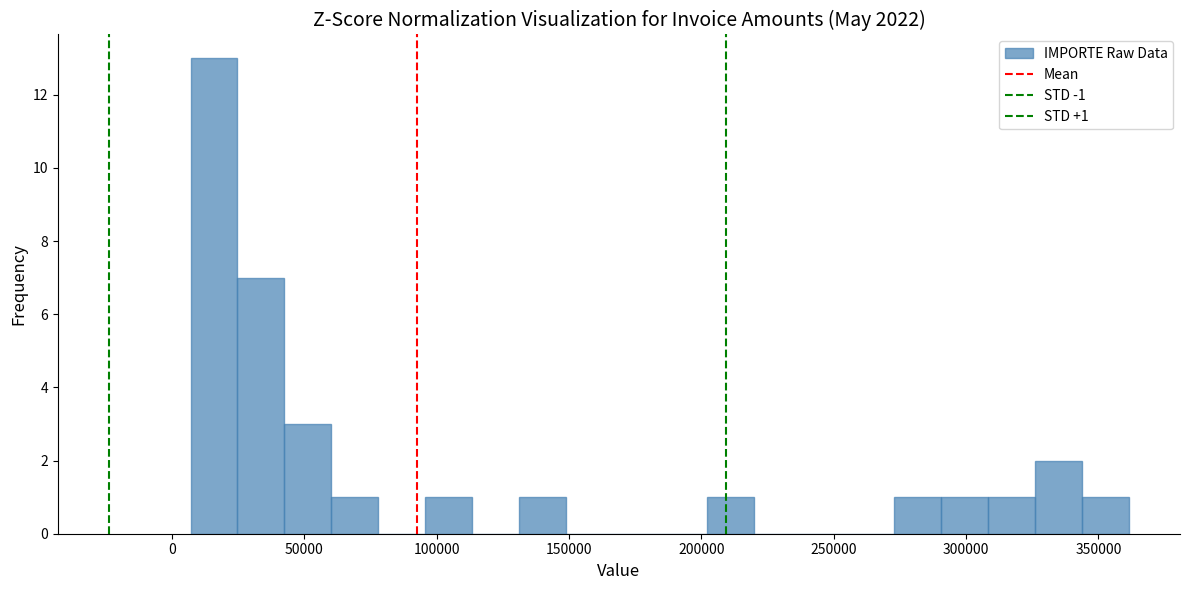

Read against the x-axis, roughly where is the centre of the tallest bar?

15000